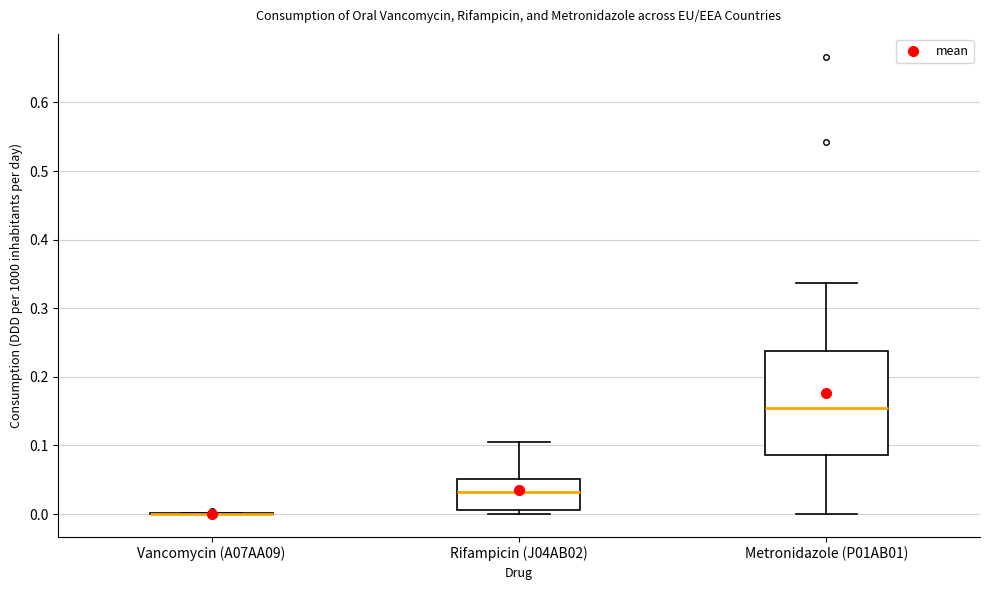

Which box is the tallest, from its lower edge to its upper edge?

Metronidazole (P01AB01)